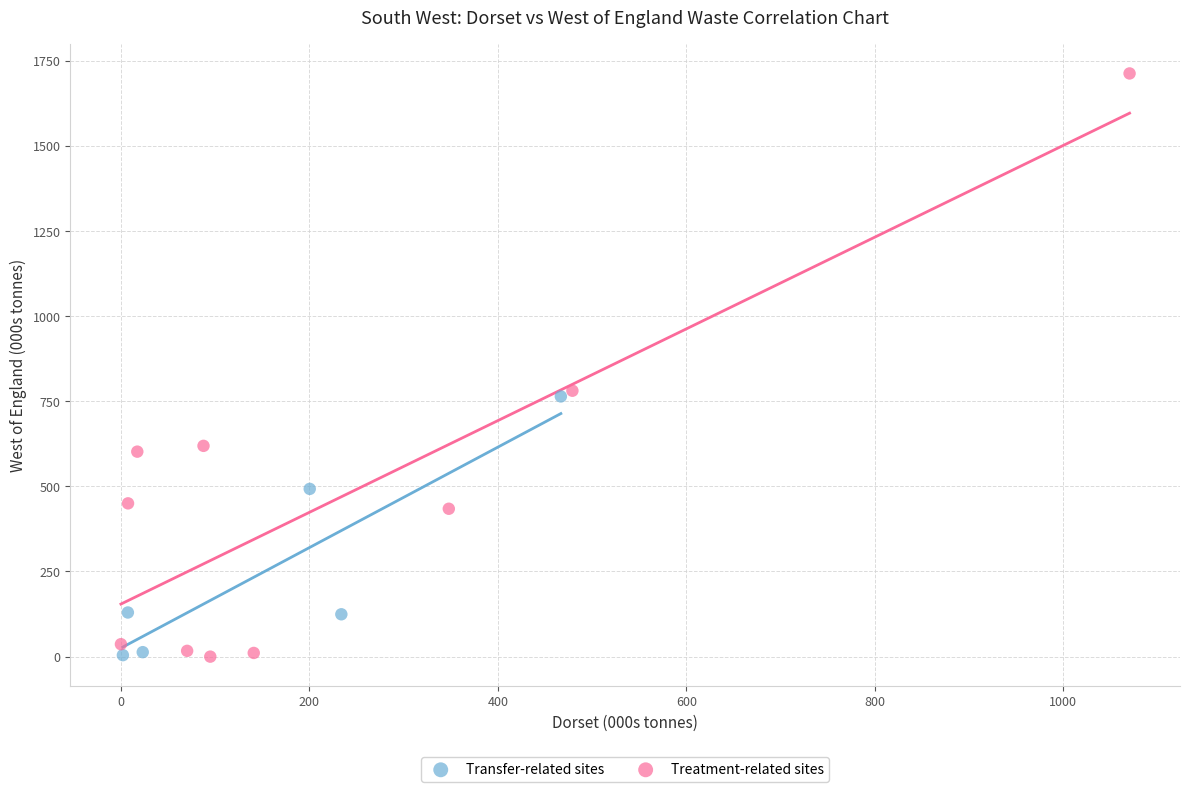

Which series contains the highest Y value?

Treatment-related sites